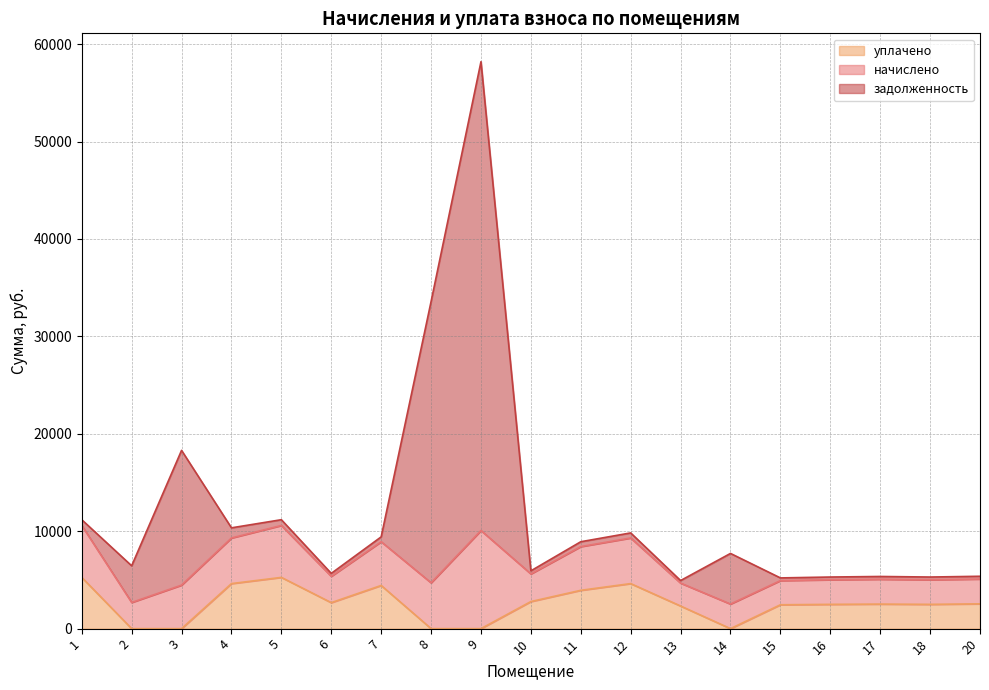

Which series changed the most between 9 and 20?

задолженность